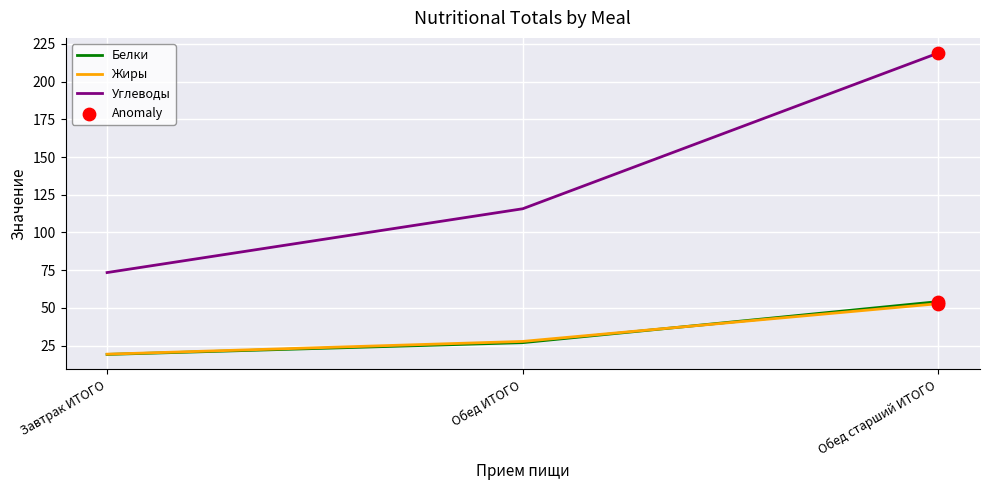

Which series has the largest total across all categories?

Углеводы